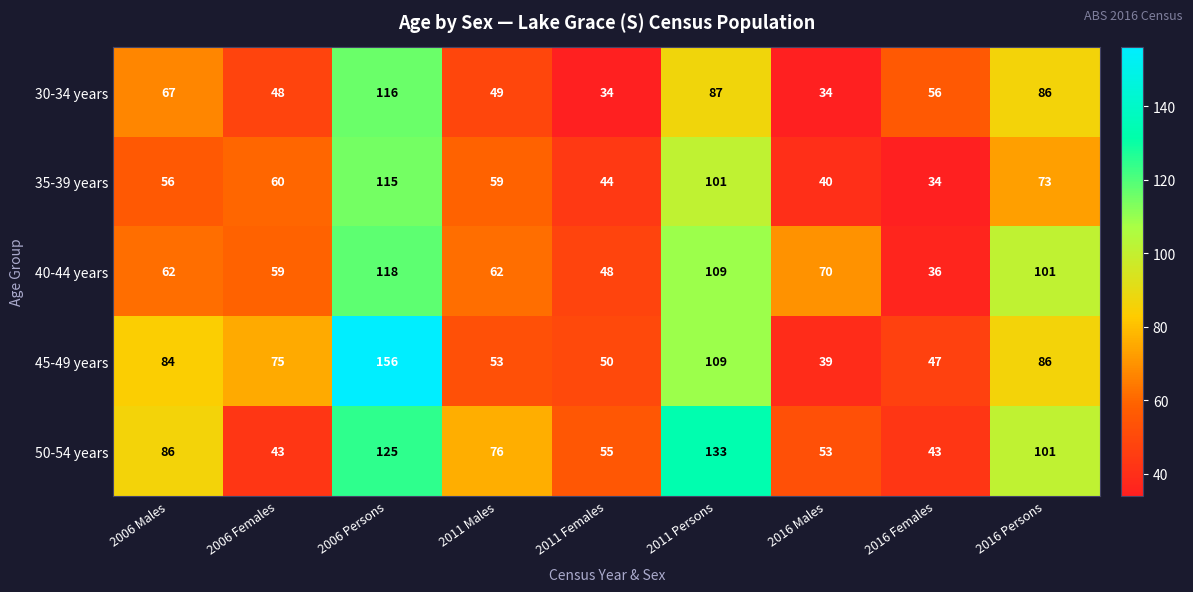

Is it true that 50-54 years equals 24 at 2016 Males?

False